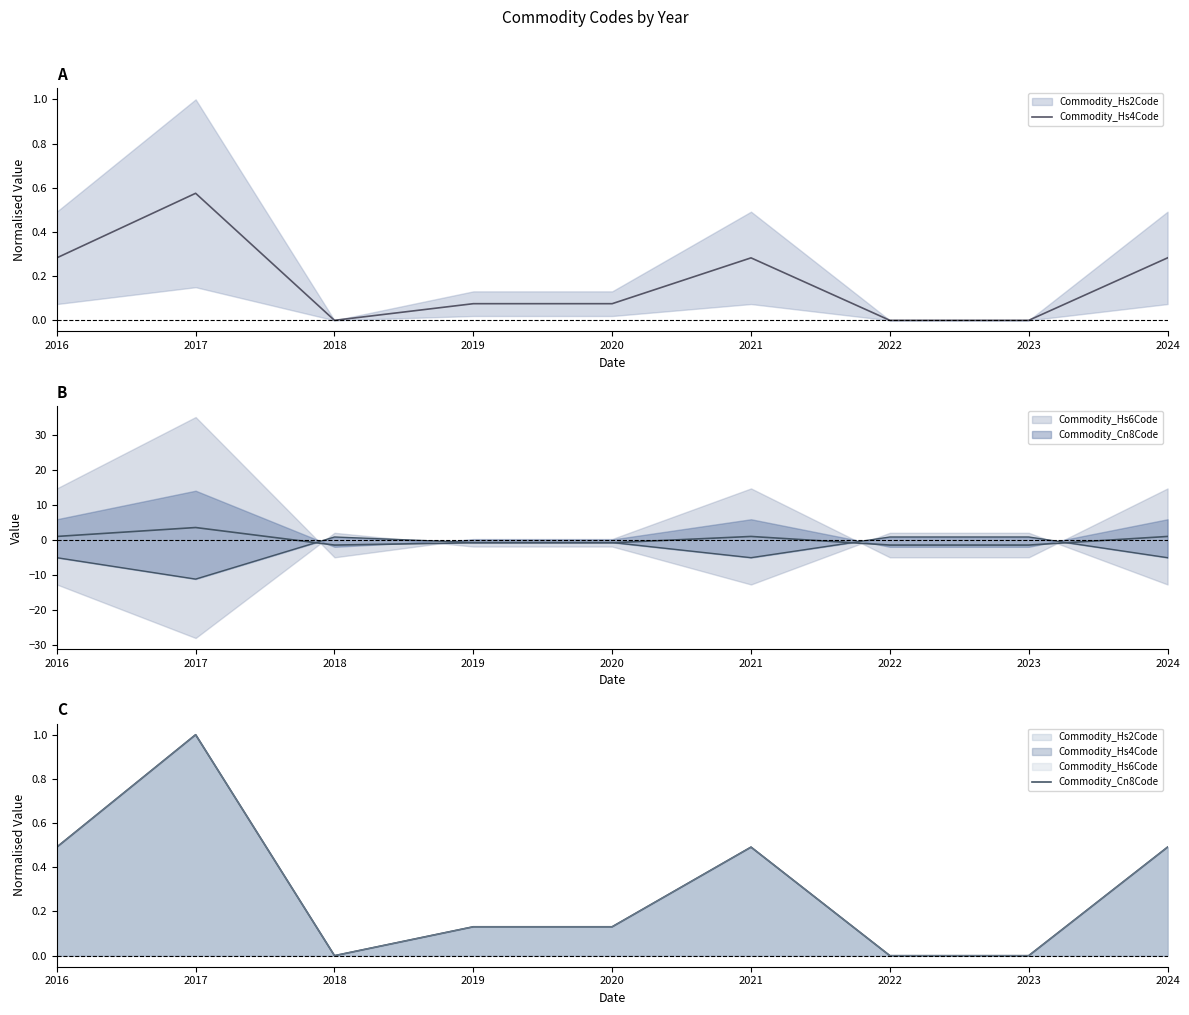

What is the difference between the second highest and minimum values in the Commodity_Hs4Code series?

0.3